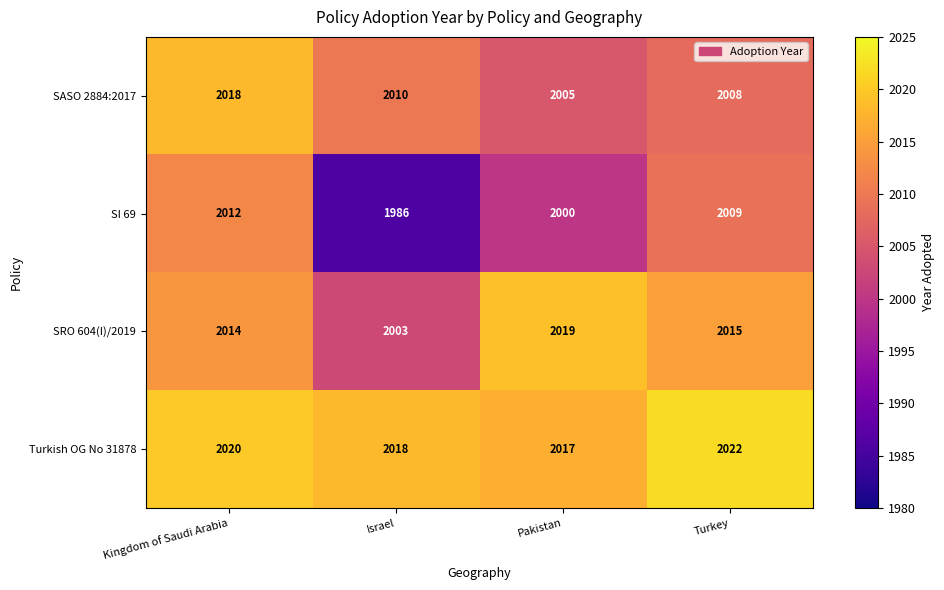

Rank the categories by SASO 2884:2017 value from highest to lowest.

Kingdom of Saudi Arabia, Israel, Turkey, Pakistan